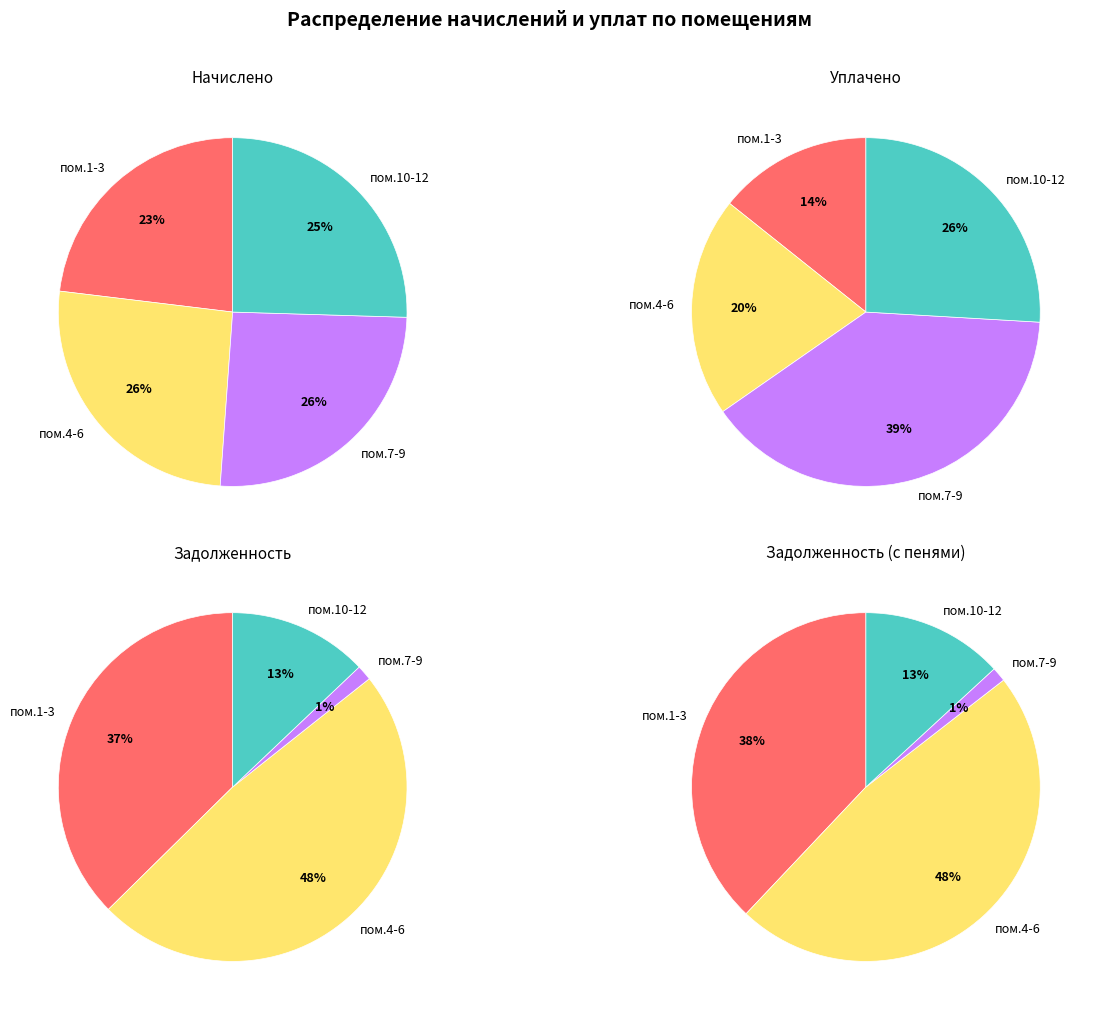

What portion of the pie excludes 1?

98.5%